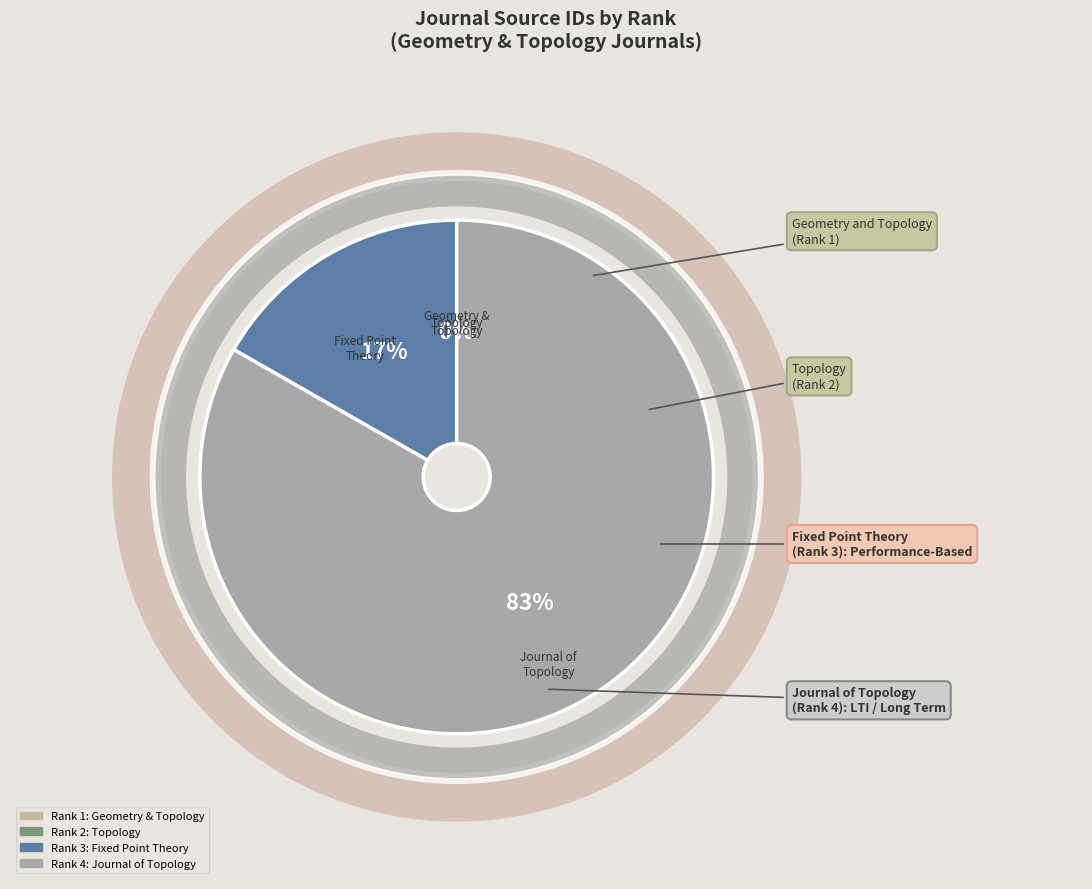

Rank the categories by value from highest to lowest.

Journal of Topology, Fixed Point Theory and Algorithms, Topology, Geometry and Topology